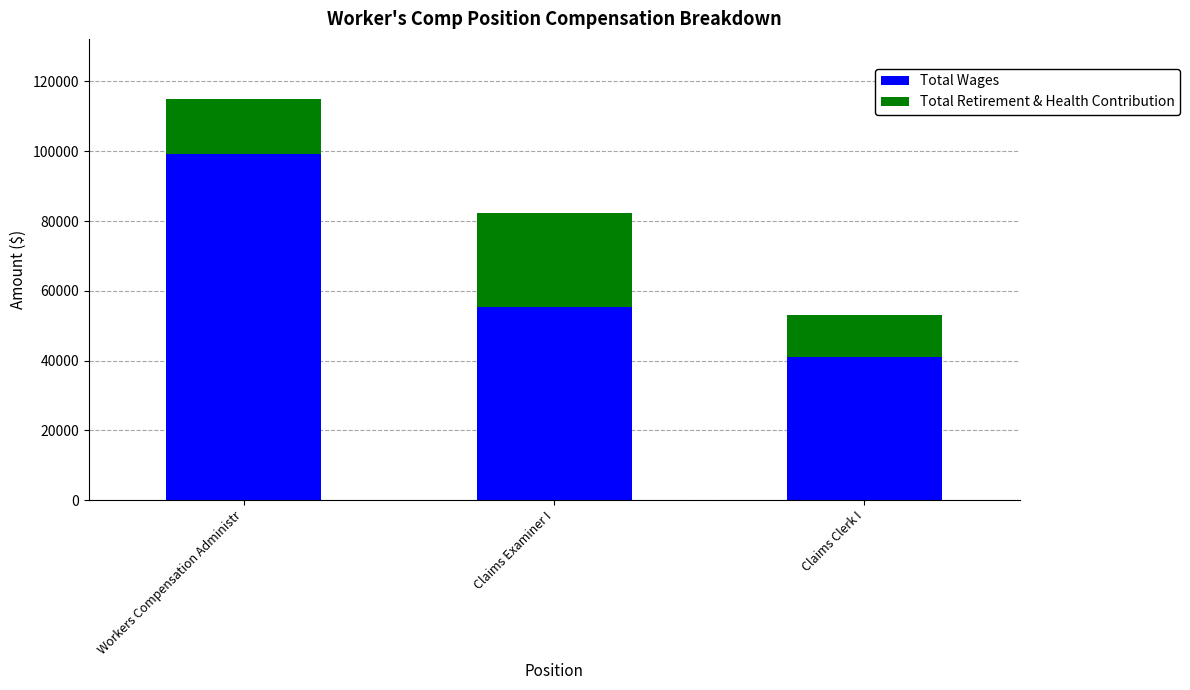

What is the sum of all Total Wages values?

195796